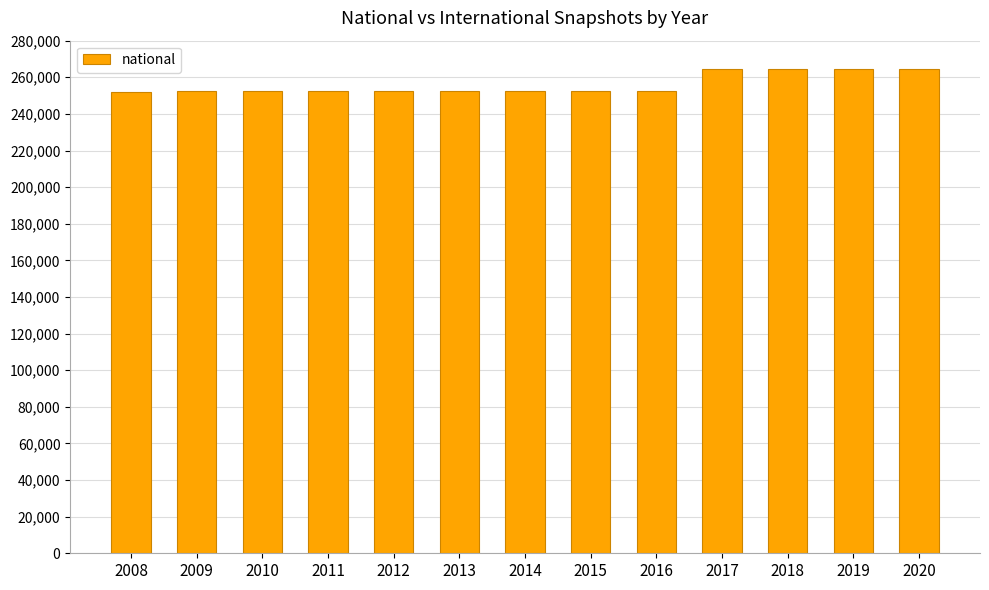

What is the average value?

256121